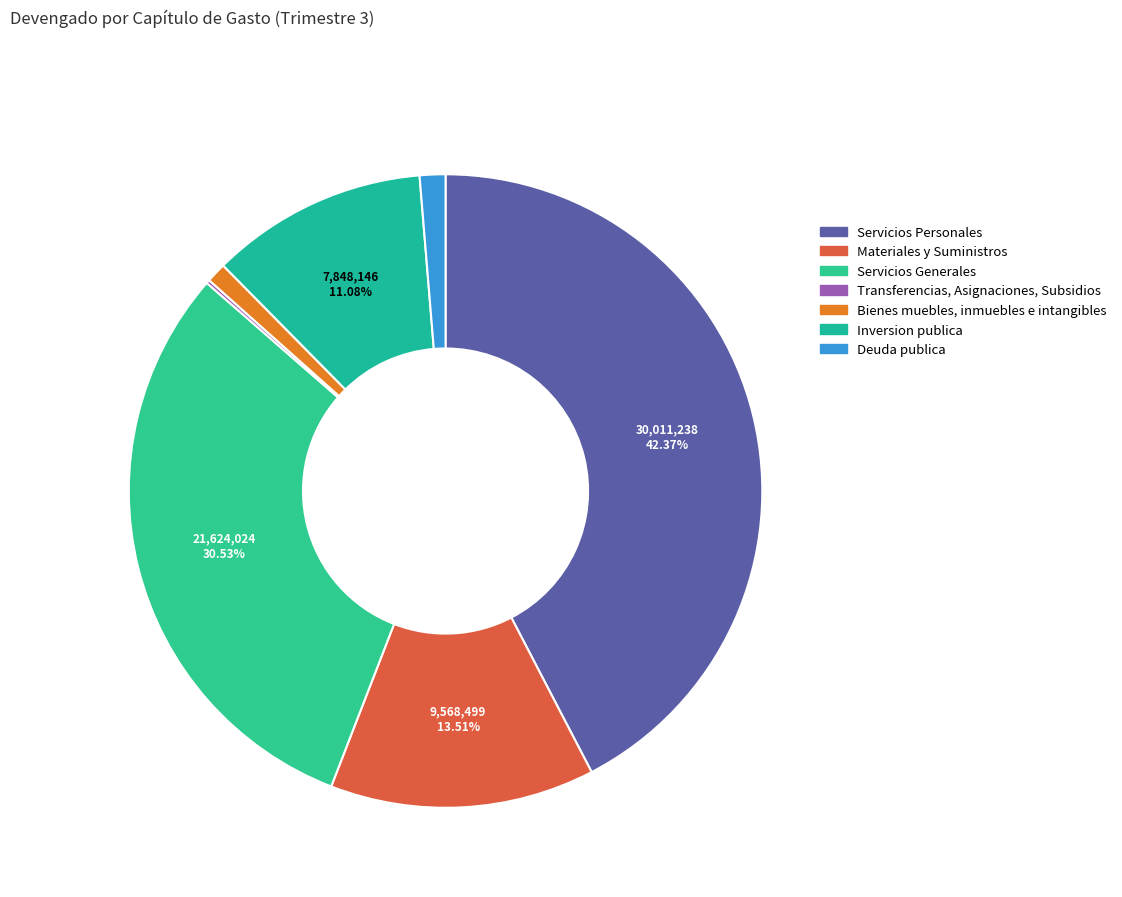

To the nearest percent, what is the difference between the Deuda publica and Servicios Personales slice percentages?

41%